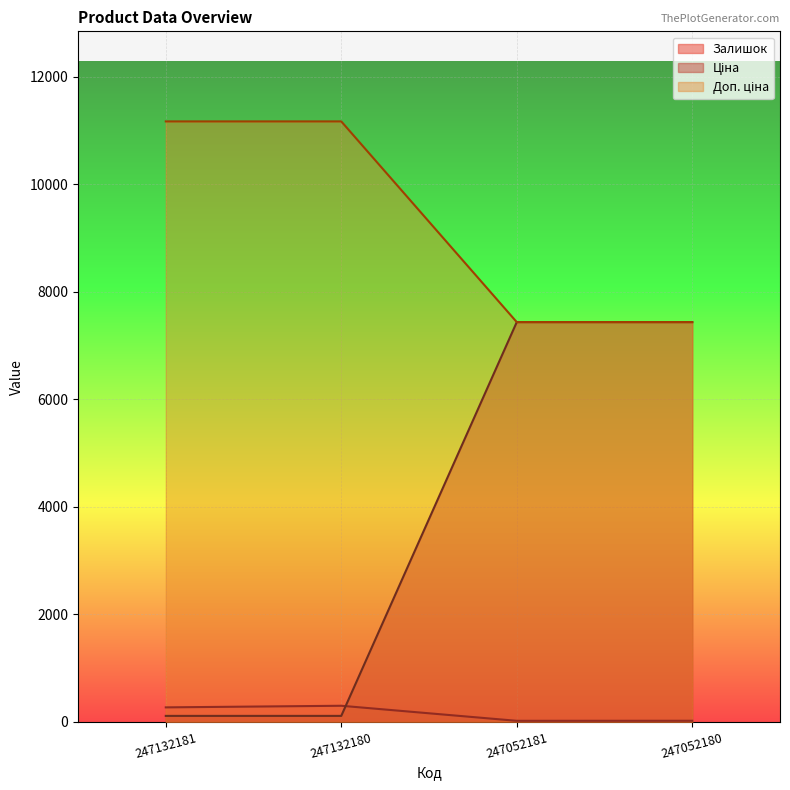

Between 247132181 and 247132180, which series saw the biggest shift?

Залишок